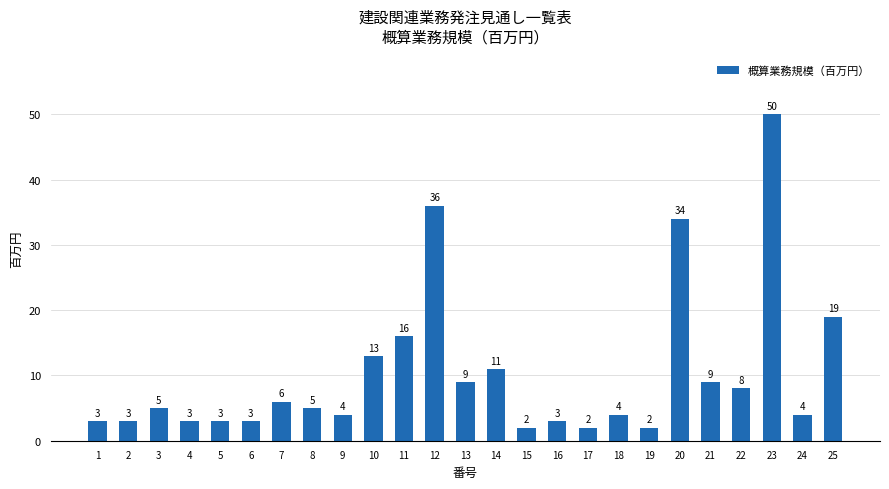

Where is the data nearest to the value 26?

25